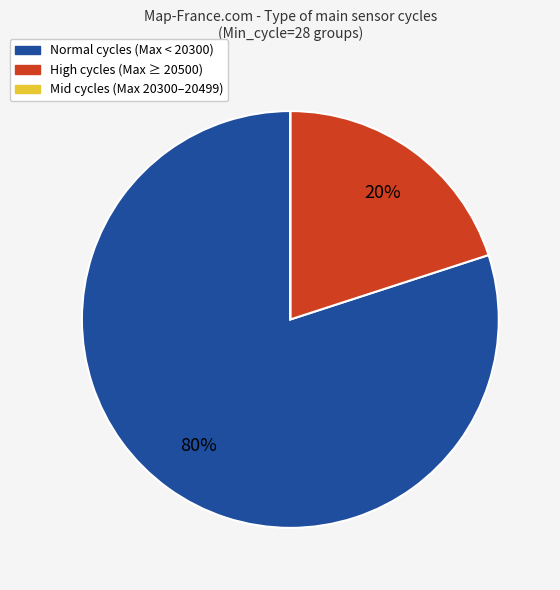

To the nearest percent, what is the difference between the largest and smallest slice percentages?

80%